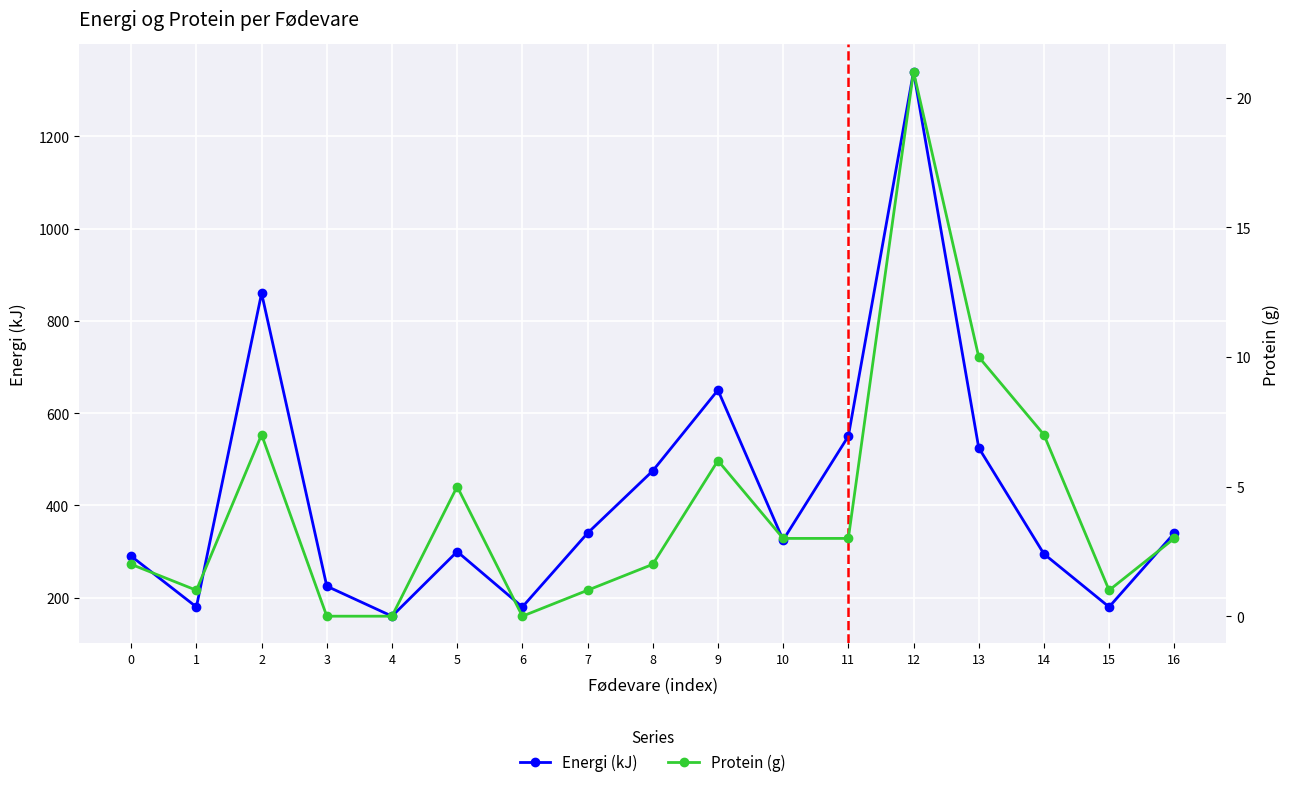

True or false: Protein (g) and Energi (kJ) cross at least once.

False